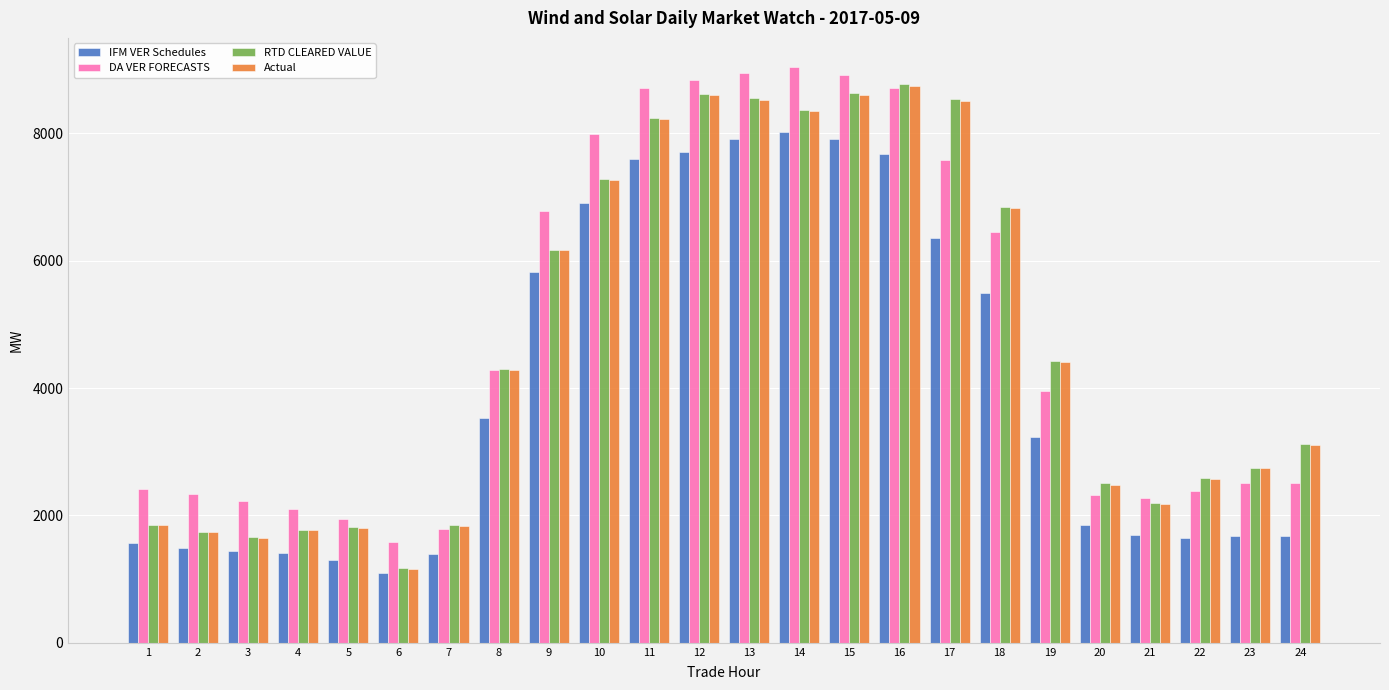

What are all the series names shown in the legend?

IFM VER Schedules, DA VER FORECASTS, RTD CLEARED VALUE, Actual